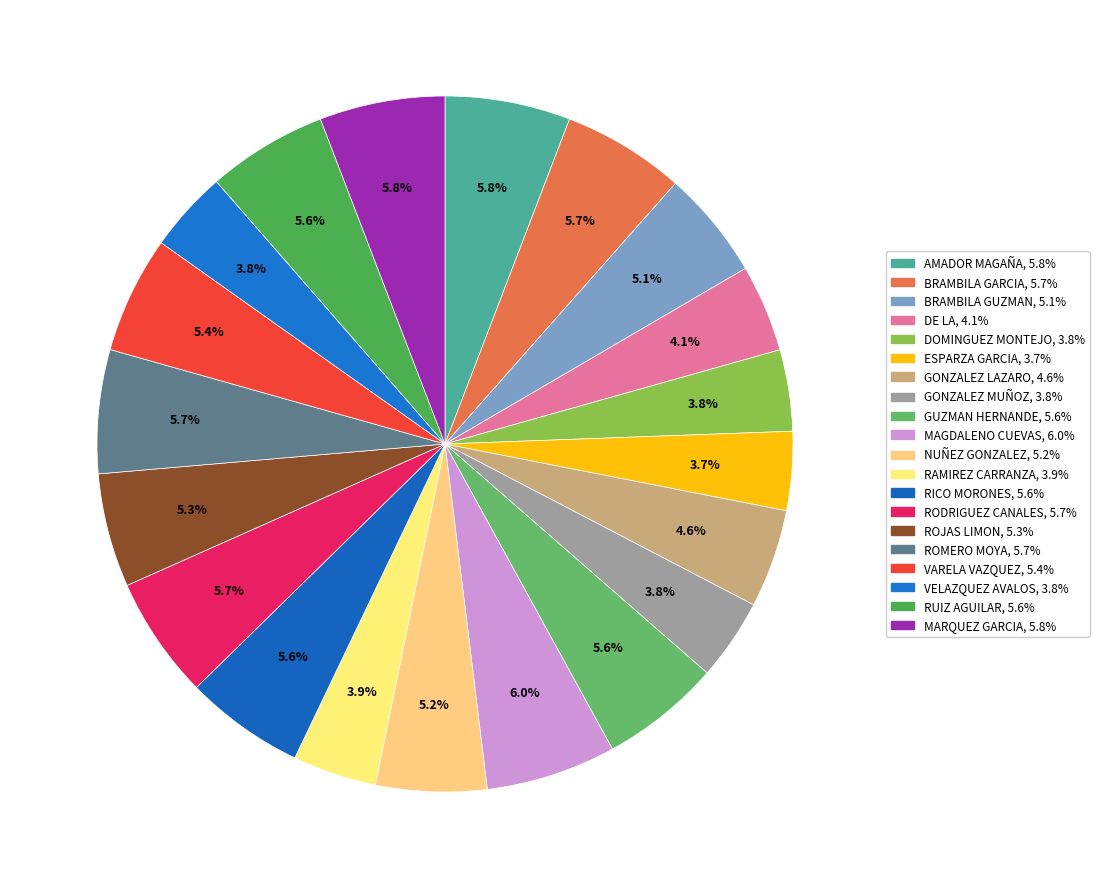

How many segments does this pie chart have?

20